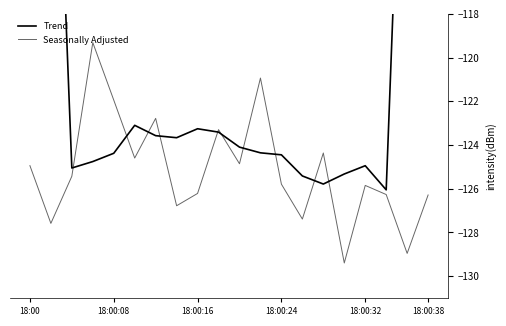

The Trend series shows -125.4 at 13. True or false?

True